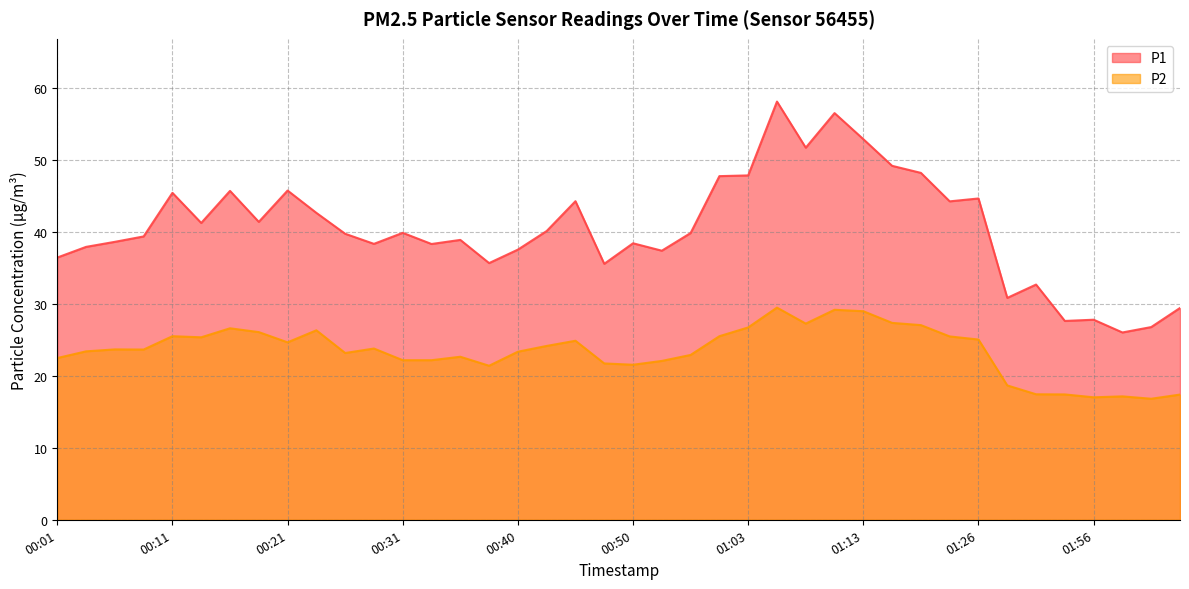

What is the label of the 38th point from the right?

00:06